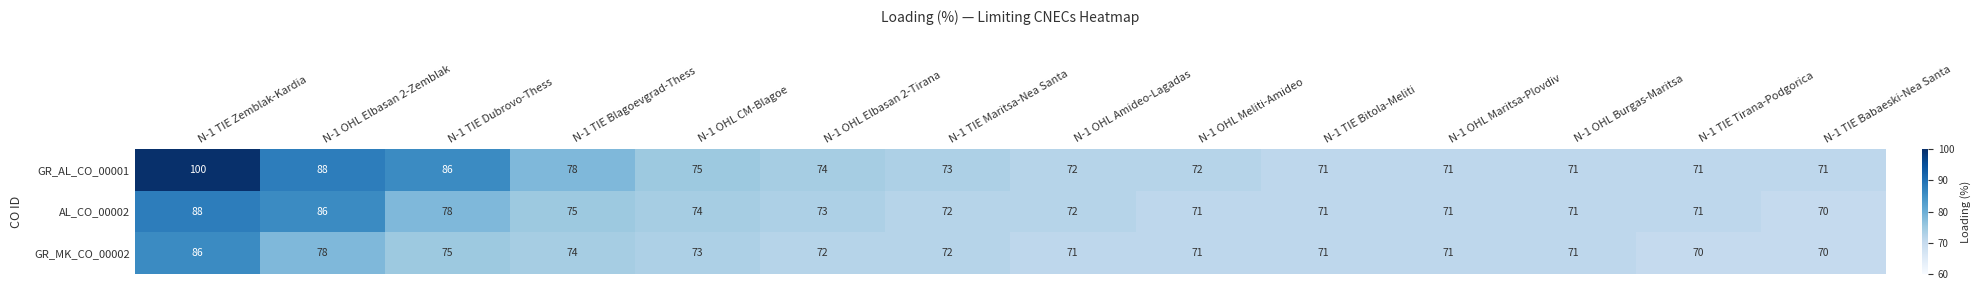

Which series changed the most between N-1 TIE Maritsa-Nea Santa and N-1 TIE Bitola-Meliti?

GR_AL_CO_00001